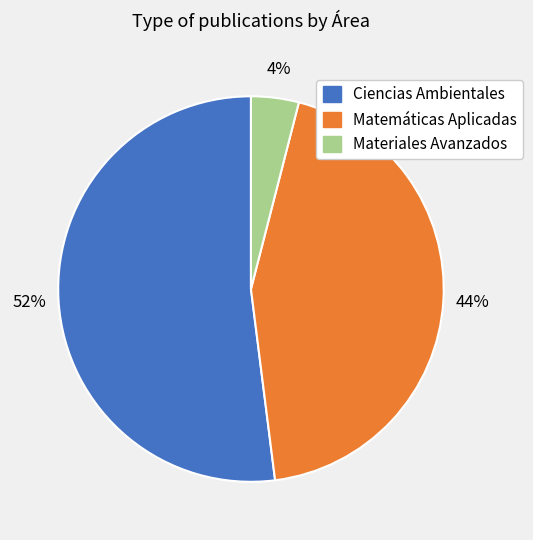

What is the smallest slice in the pie chart?

Materiales Avanzados